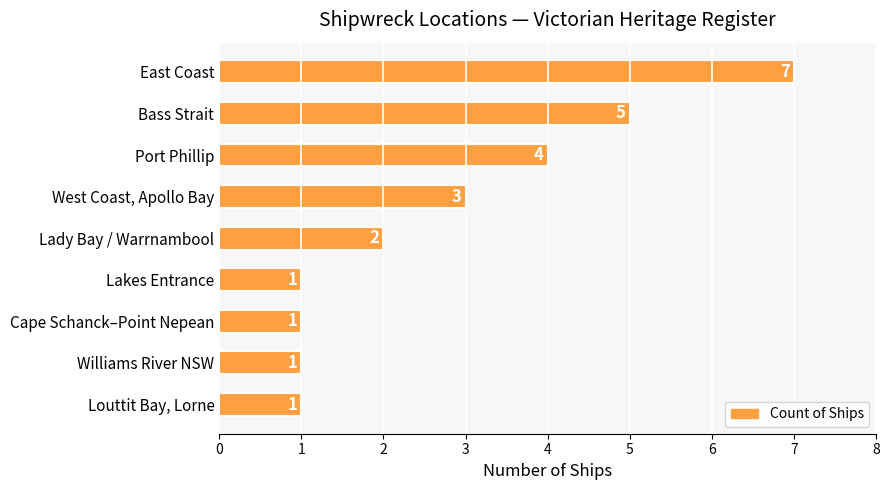

What is the greatest value displayed?

7